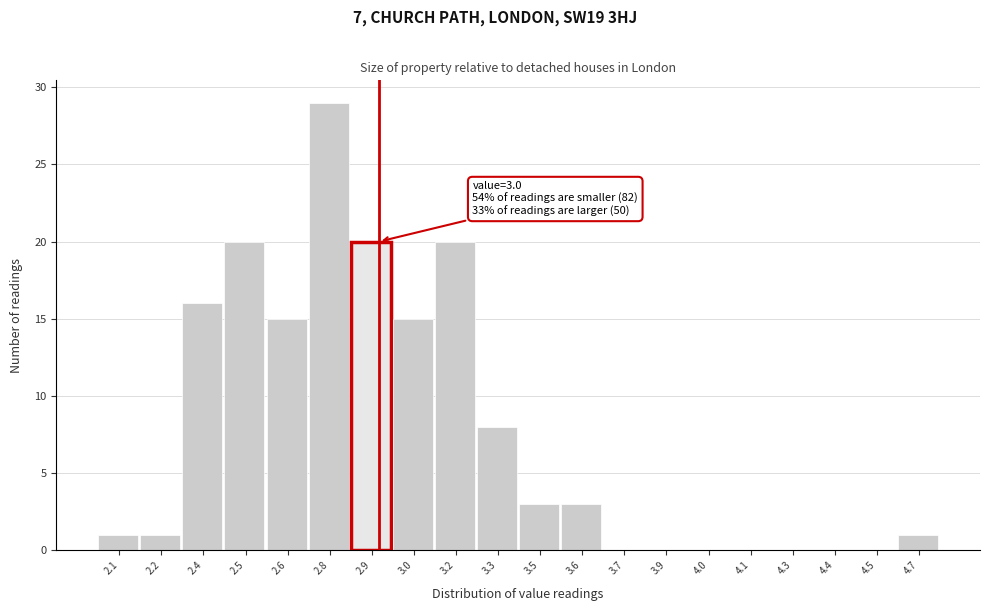

Reading left to right, extract all data points from this chart.

2.1=1	2.2=1	2.4=16	2.5=20	2.6=15	2.8=29	2.9=20	3.0=15	3.2=20	3.3=8	3.5=3	3.6=3	3.7=0	3.9=0	4.0=0	4.1=0	4.3=0	4.4=0	4.5=0	4.7=1